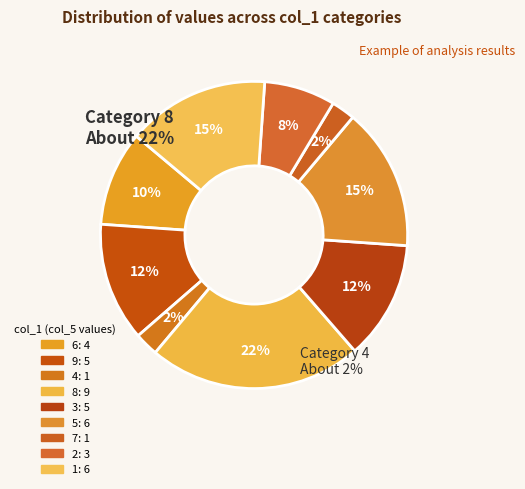

Count the number of slices in the pie.

9